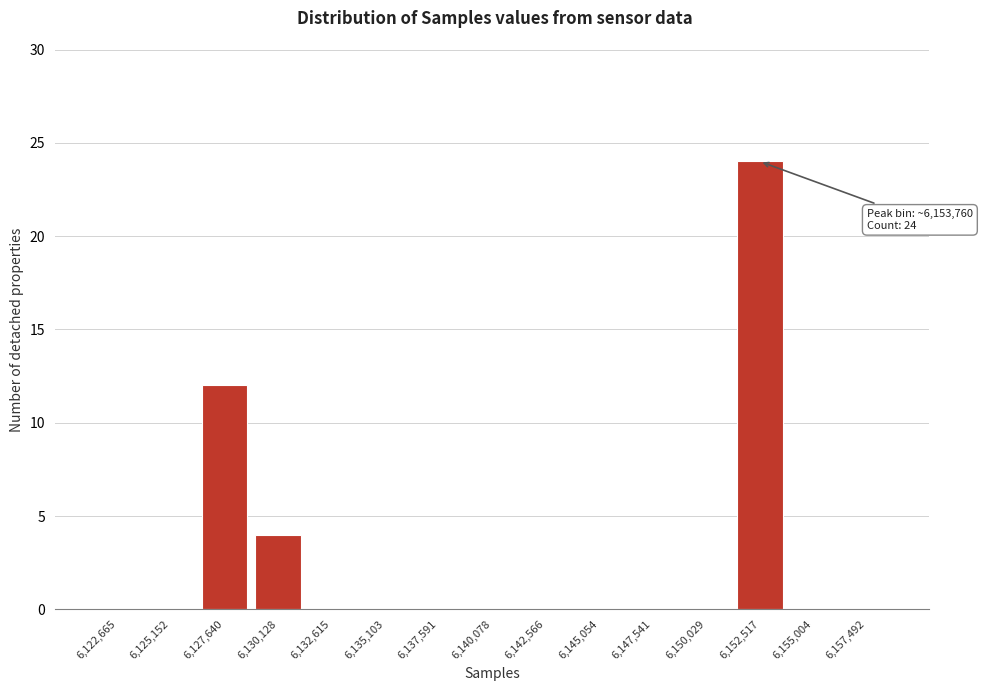

Reading left to right, transcribe all the data shown in this chart.

6,122,665=0	6,125,152=0	6,127,640=12	6,130,128=4	6,132,615=0	6,135,103=0	6,137,591=0	6,140,078=0	6,142,566=0	6,145,054=0	6,147,541=0	6,150,029=0	6,152,517=24	6,155,004=0	6,157,492=0